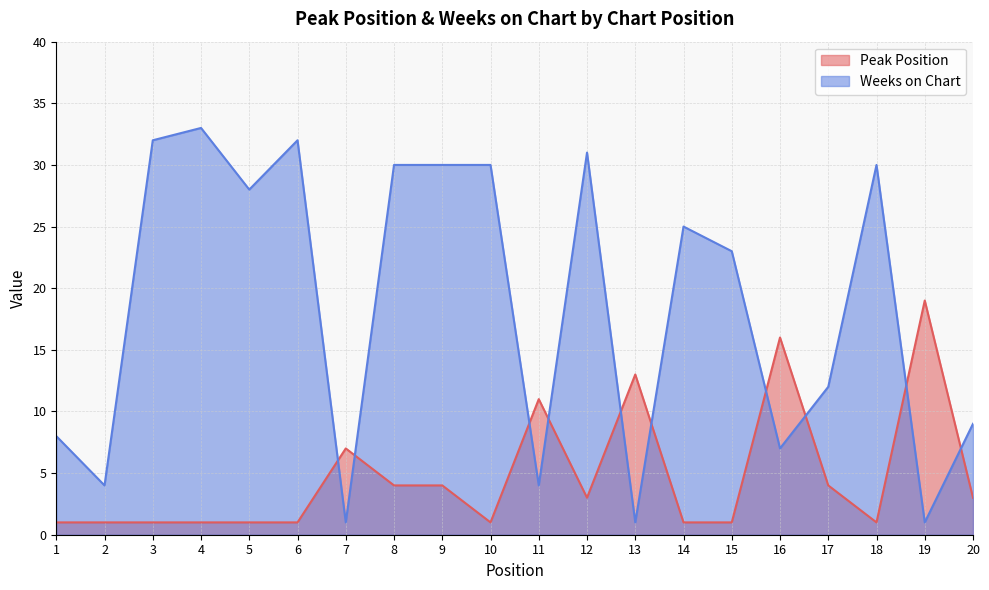

What is the total value across all series at 9?

34